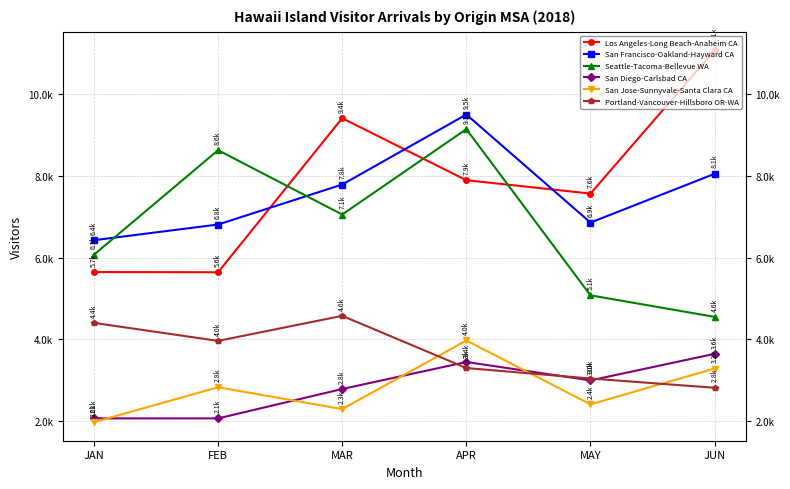

What is the label of the 5th point from the left?

MAY